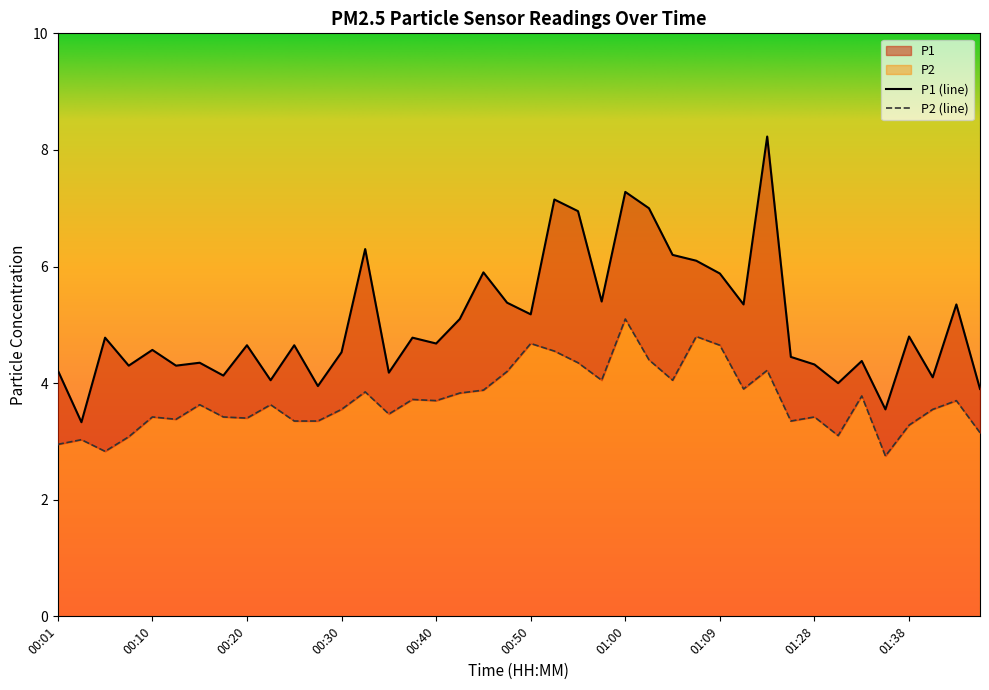

What is the lowest value of the P2 series?

2.8